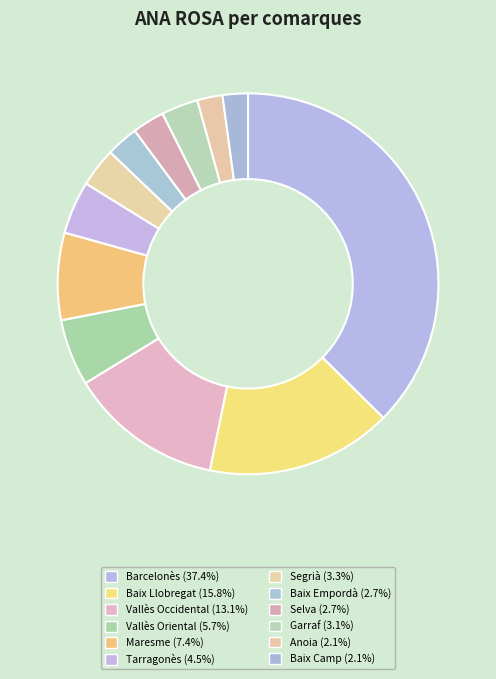

What is the total percentage of Segrià and Vallès Oriental?

9.0%